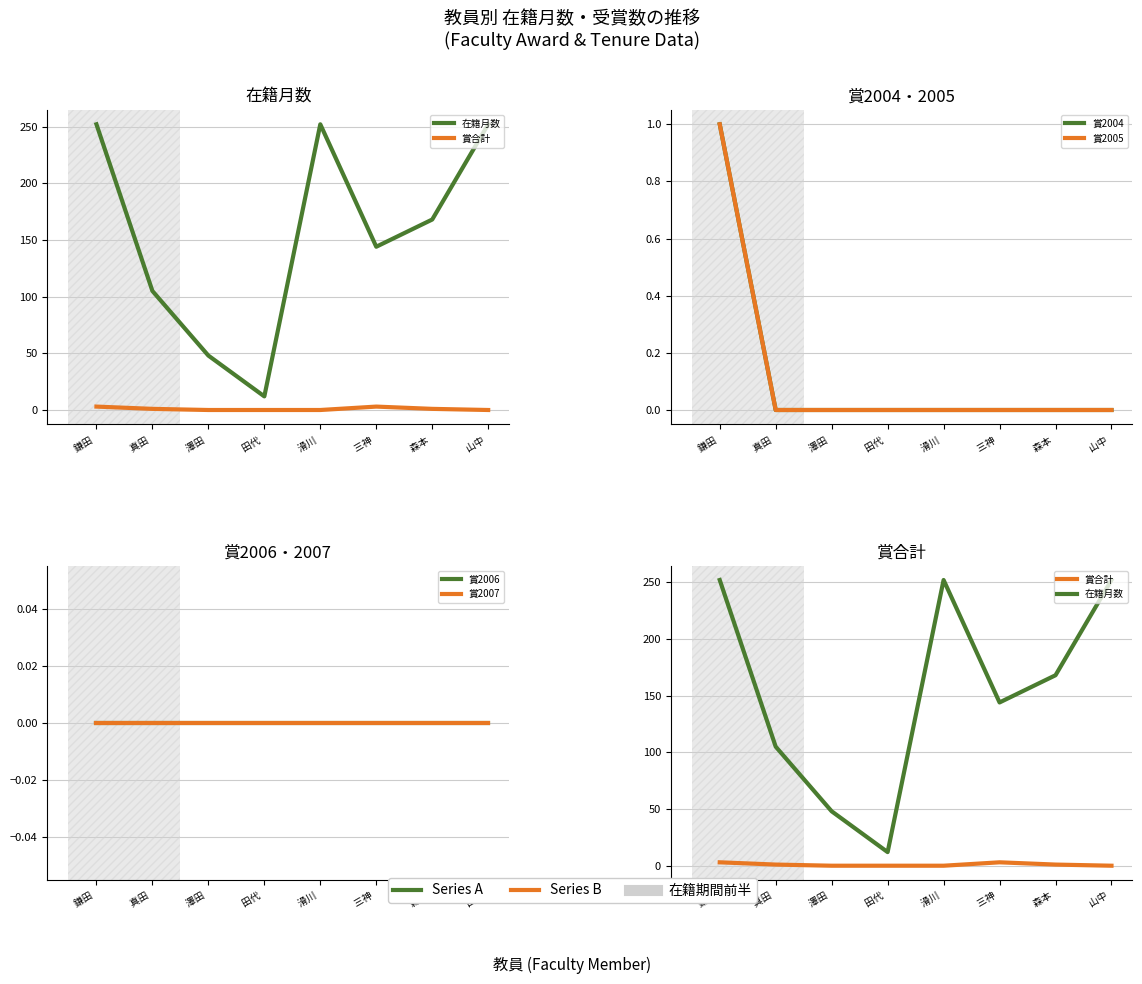

The 賞2007 series shows 0 at 鎌田 . True or false?

True